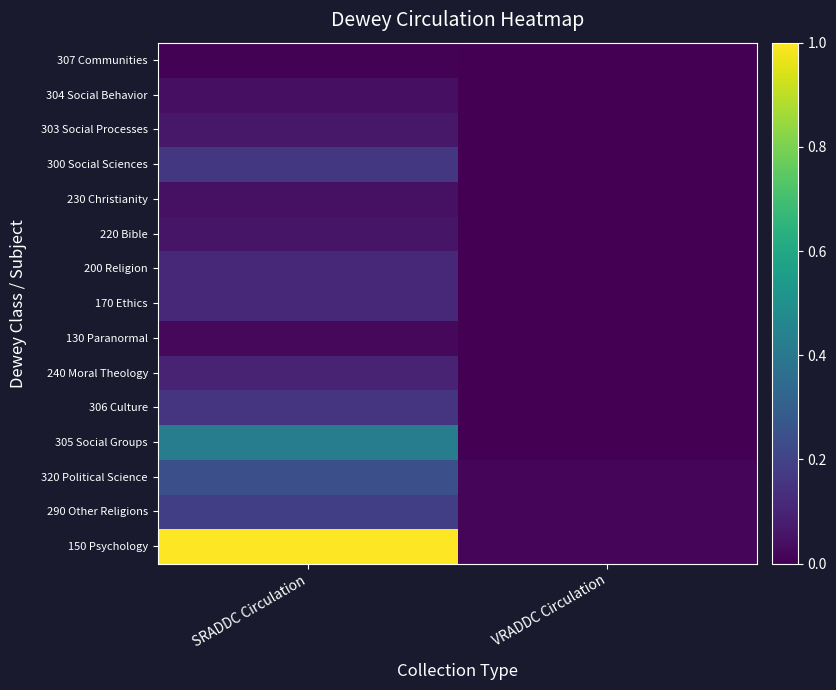

Reading left to right, what are all the values shown in this chart?

150 Psychology: SRADDC Circulation=1.0	VRADDC Circulation=0.0
290 Other Religions: SRADDC Circulation=0.2	VRADDC Circulation=0.0
320 Political Science: SRADDC Circulation=0.2	VRADDC Circulation=0.0
305 Social Groups: SRADDC Circulation=0.4	VRADDC Circulation=0.0
306 Culture: SRADDC Circulation=0.2	VRADDC Circulation=0.0
240 Moral Theology: SRADDC Circulation=0.1	VRADDC Circulation=0.0
130 Paranormal: SRADDC Circulation=0.0	VRADDC Circulation=0.0
170 Ethics: SRADDC Circulation=0.1	VRADDC Circulation=0.0
200 Religion: SRADDC Circulation=0.1	VRADDC Circulation=0.0
220 Bible: SRADDC Circulation=0.1	VRADDC Circulation=0.0
230 Christianity: SRADDC Circulation=0.0	VRADDC Circulation=0.0
300 Social Sciences: SRADDC Circulation=0.2	VRADDC Circulation=0.0
303 Social Processes: SRADDC Circulation=0.1	VRADDC Circulation=0.0
304 Social Behavior: SRADDC Circulation=0.0	VRADDC Circulation=0.0
307 Communities: SRADDC Circulation=0.0	VRADDC Circulation=0.0